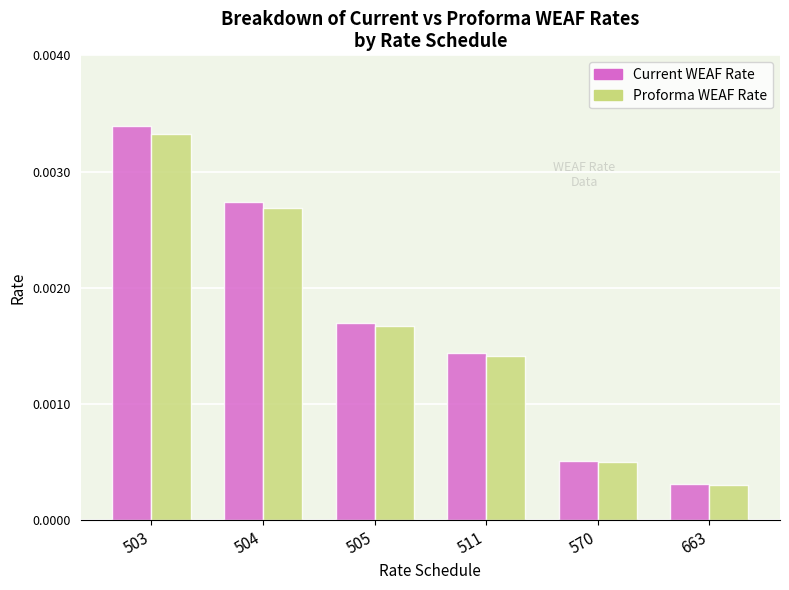

At which label is Current WEAF Rate closest to 0?

663